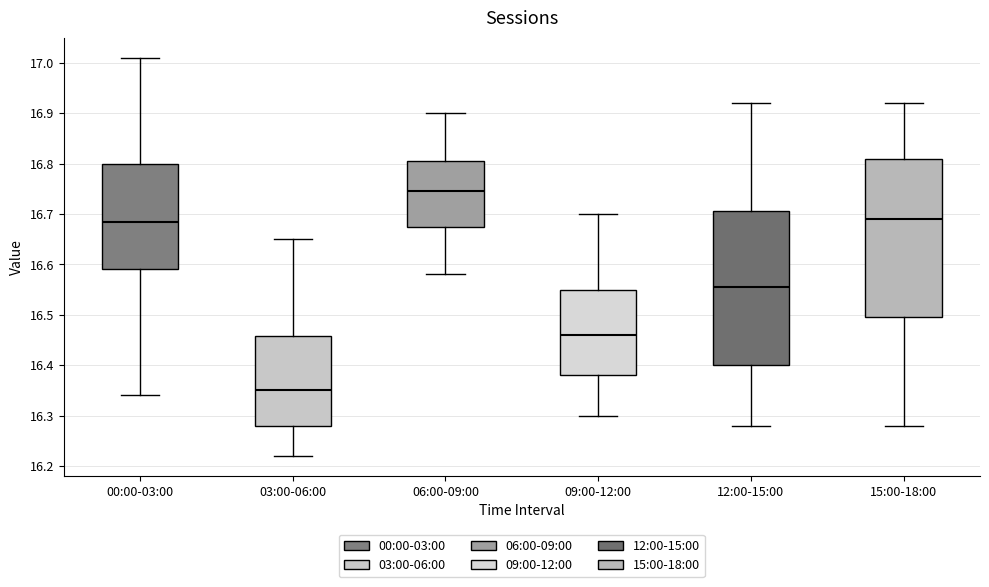

Which box has the lowest median line?

03:00-06:00